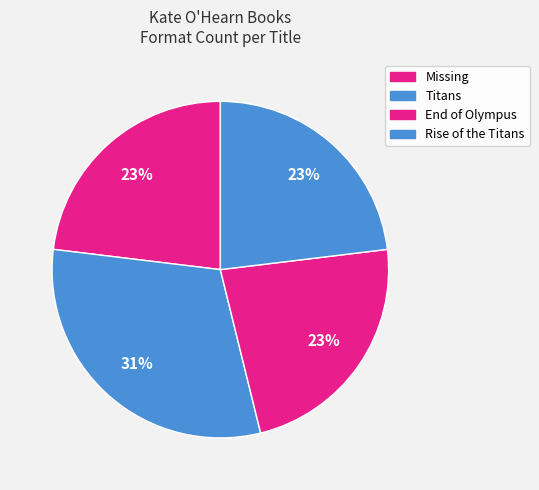

Count the number of slices in the pie.

4